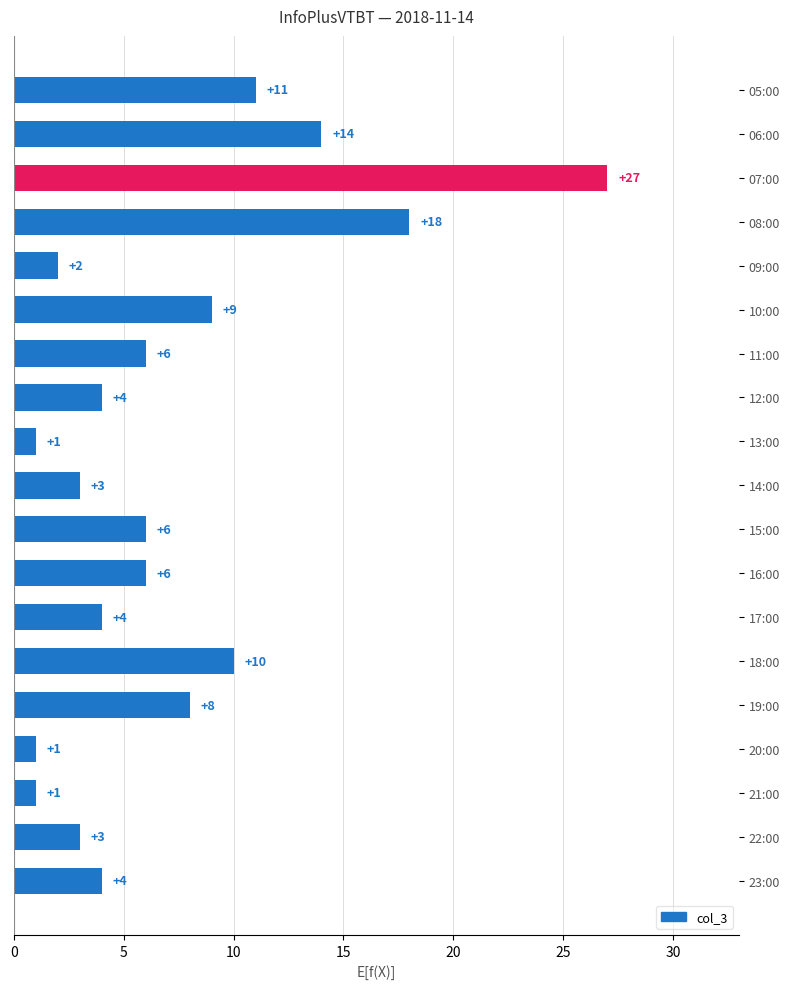

What is the minimum value shown in the chart?

1